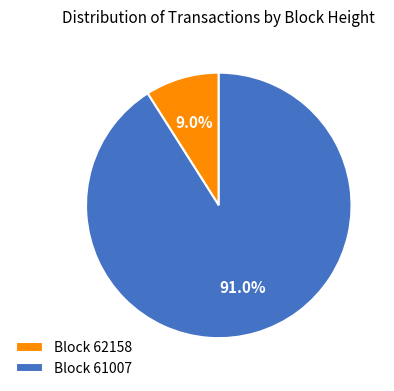

How many slices are in this pie chart?

2